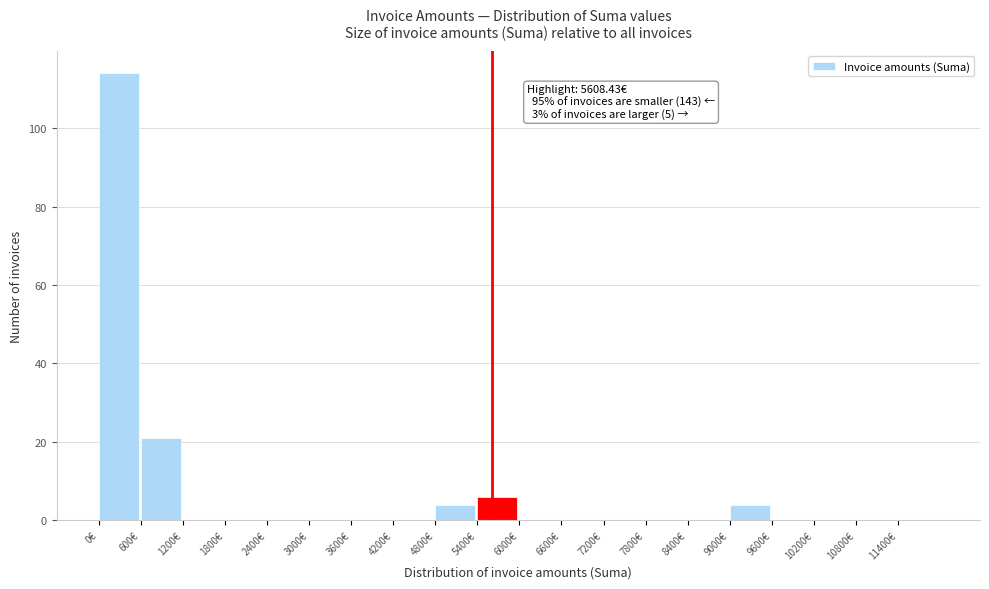

Which range on the x-axis has the tallest bar?

0 to 600